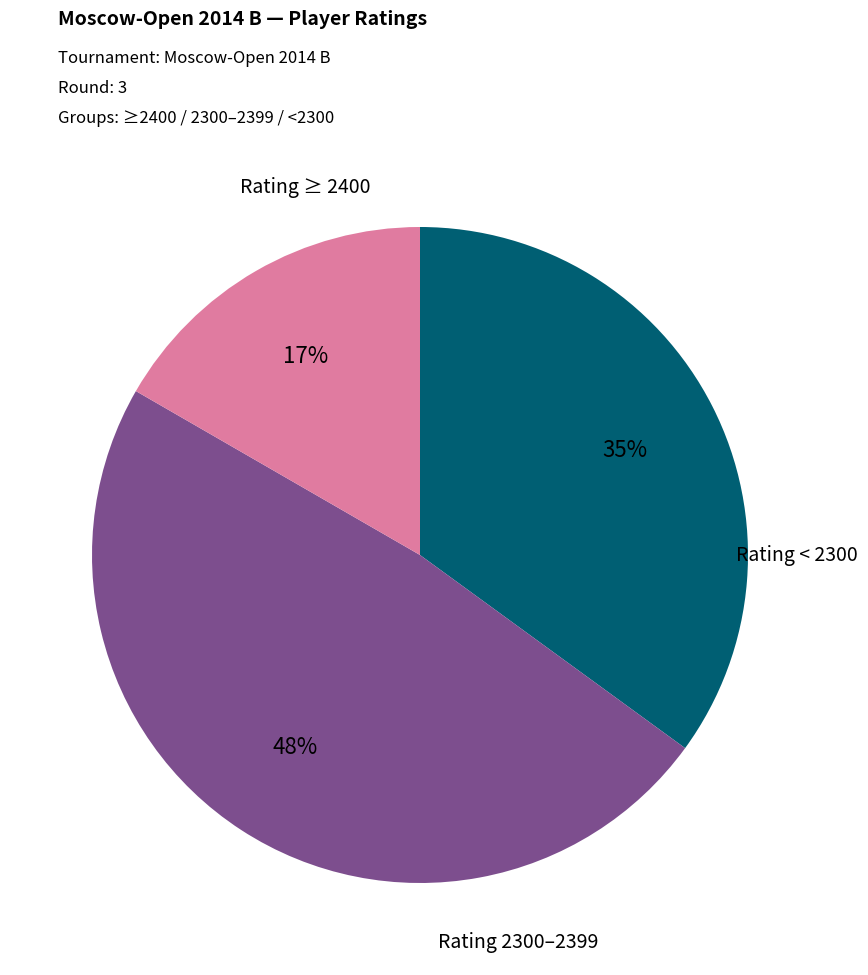

How many slices are in this pie chart?

3